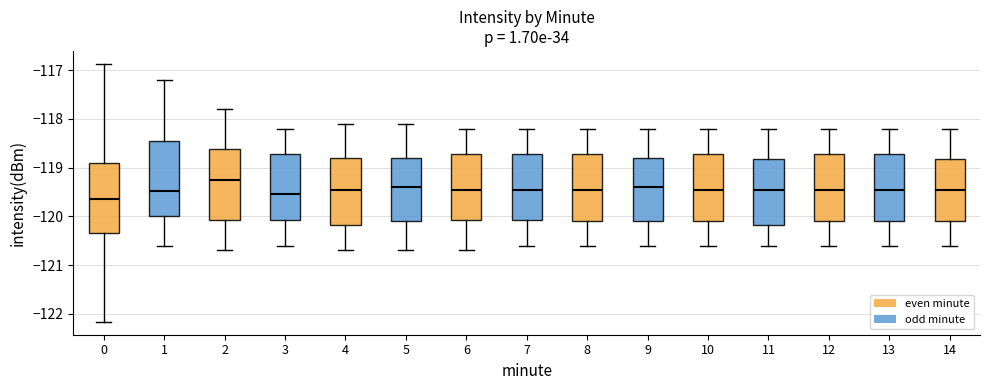

Where does the median line of the box at x = 6 sit on the y-axis? The values are not printed on the chart, so give them approximately, as read against the axis.

-119.4